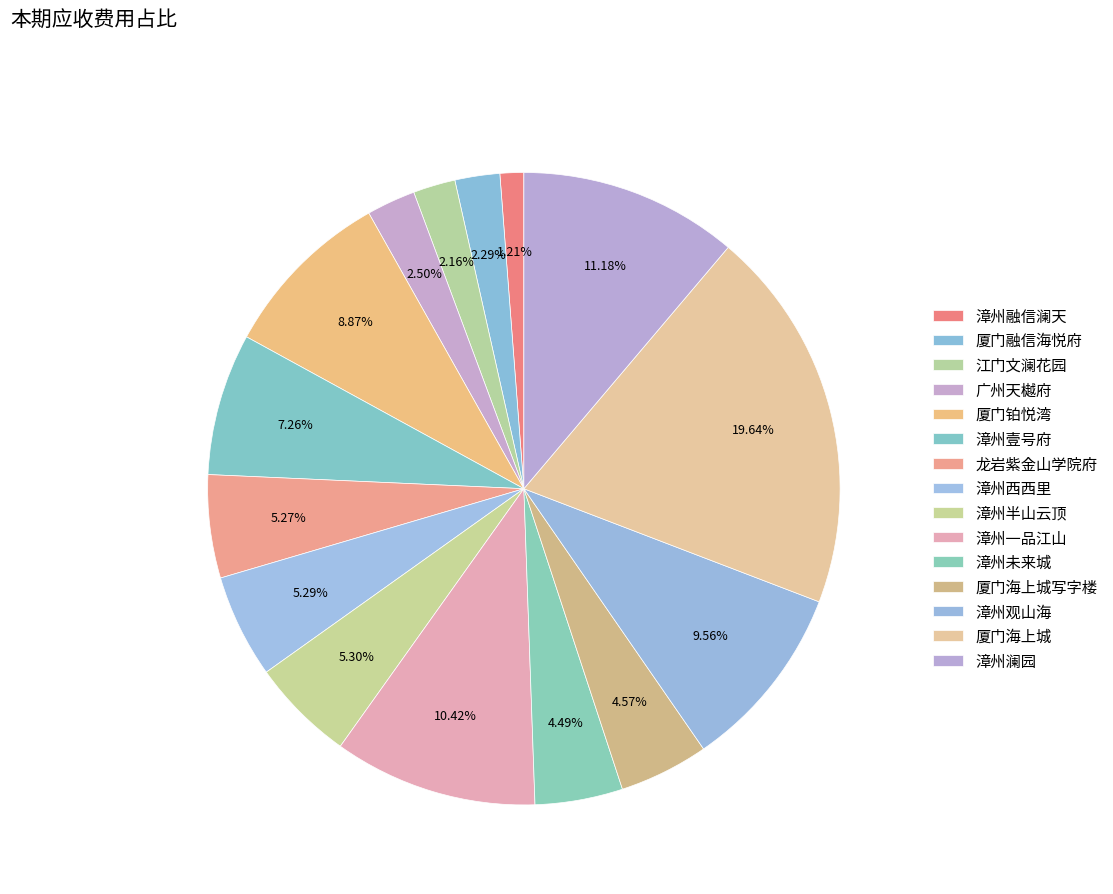

Approximately how many times larger is the value at 厦门铂悦湾 compared to 厦门海上城写字楼?

1.9